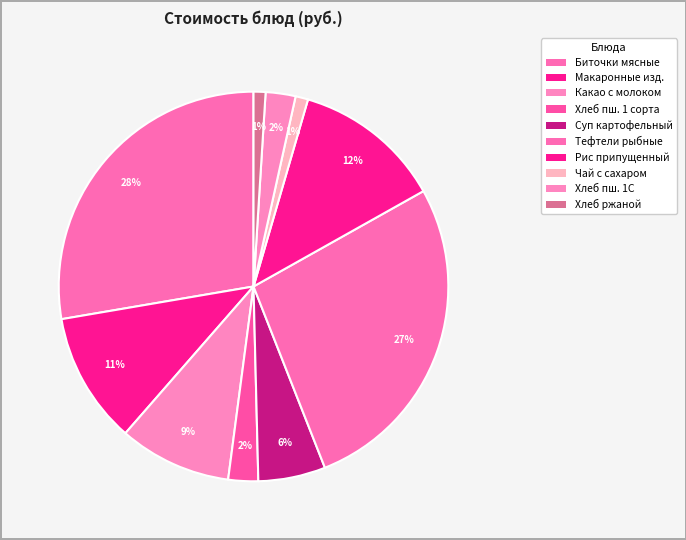

Is there a majority slice in this chart?

No